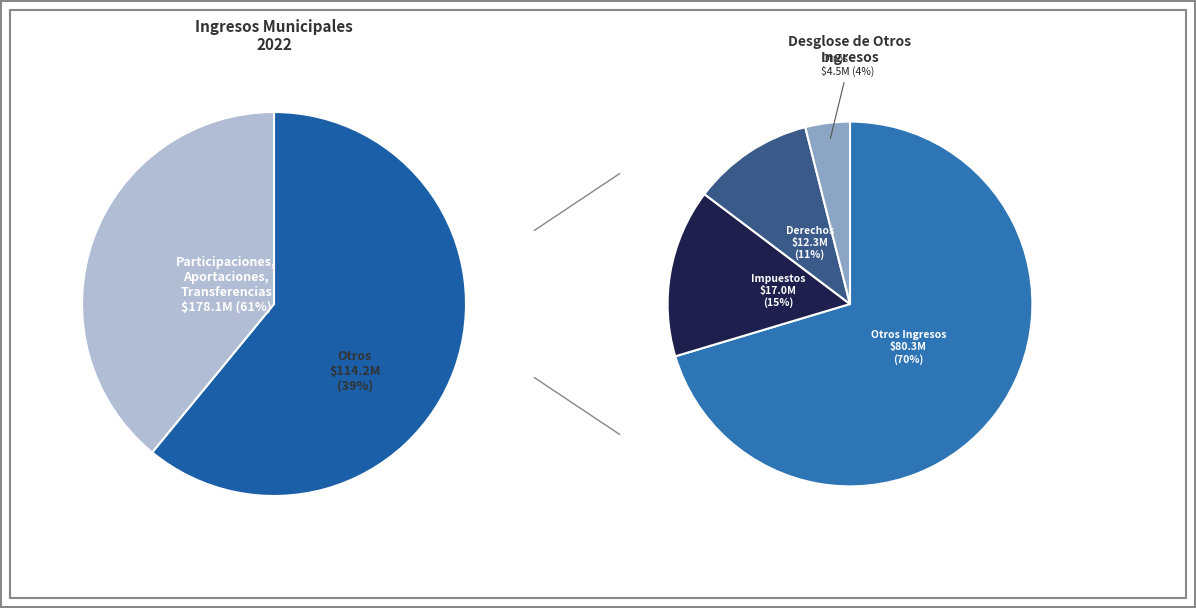

What is the smallest slice in the pie chart?

CONTRIBUCIONES DE MEJORAS